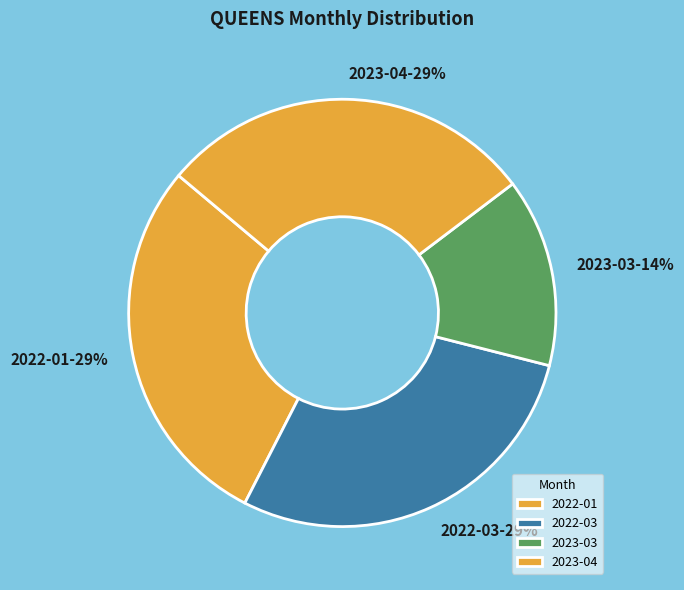

Is it true that 2023-03 is 14% of the pie?

True